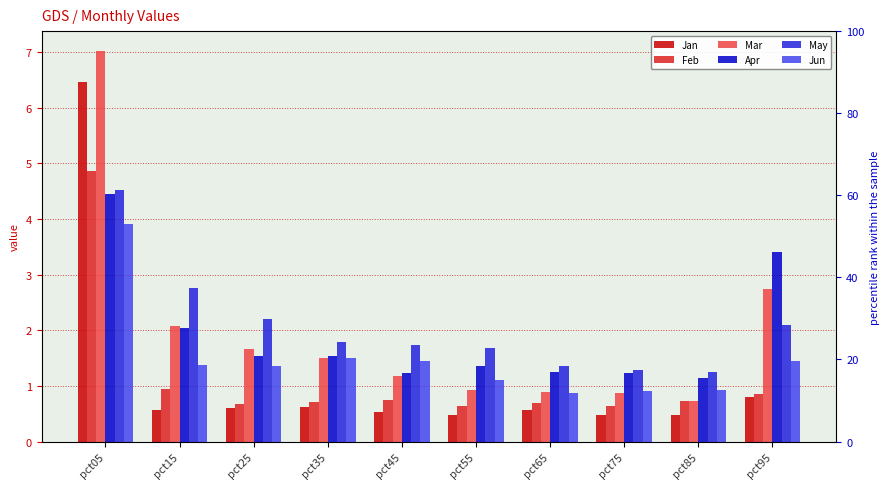

At which category is the sum across all series the highest?

pct05